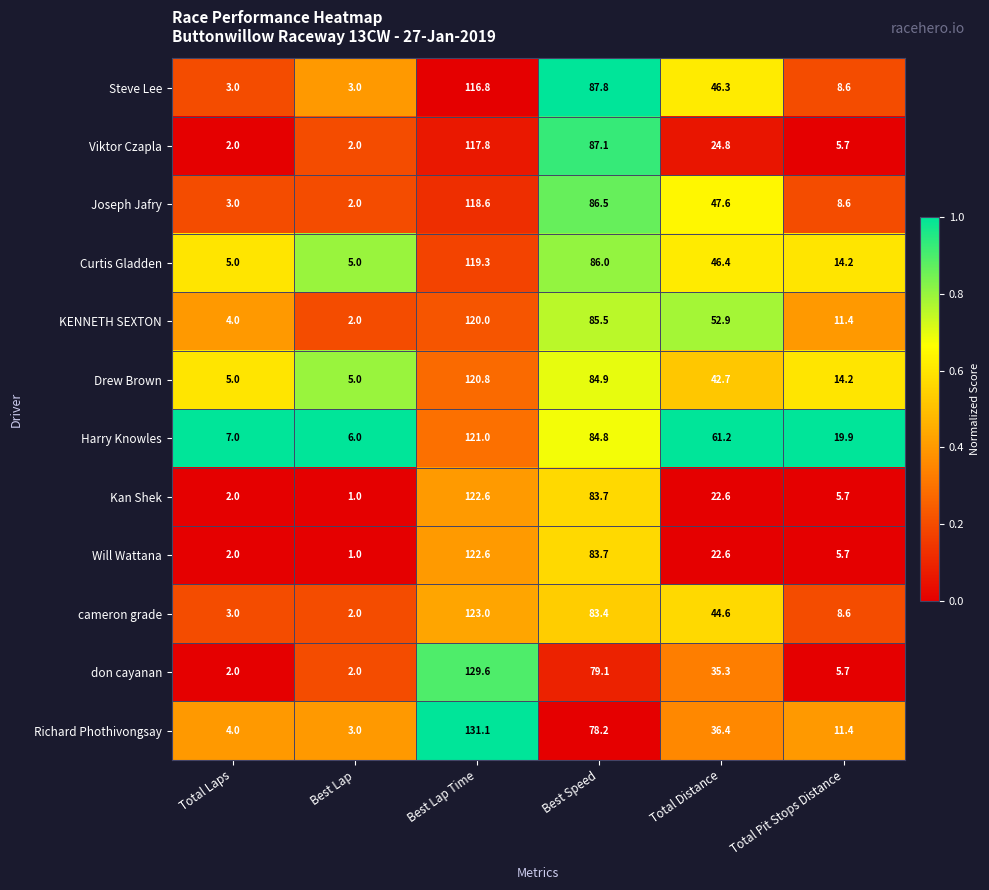

Which series has the widest spread of values?

Richard Phothivongsay